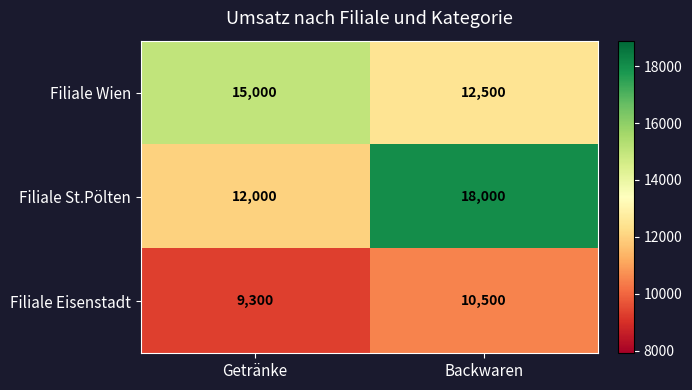

Rank the series at Getränke from highest to lowest value.

Filiale Wien, Filiale St.Pölten, Filiale Eisenstadt